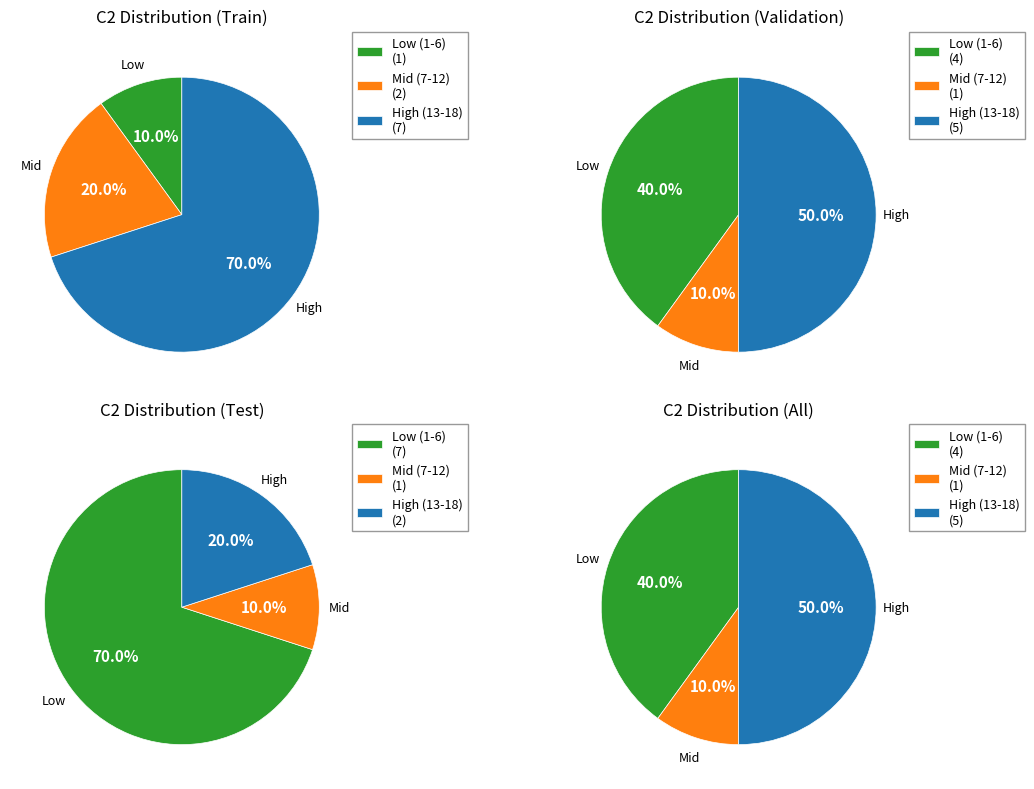

Is there a majority slice in this chart?

No